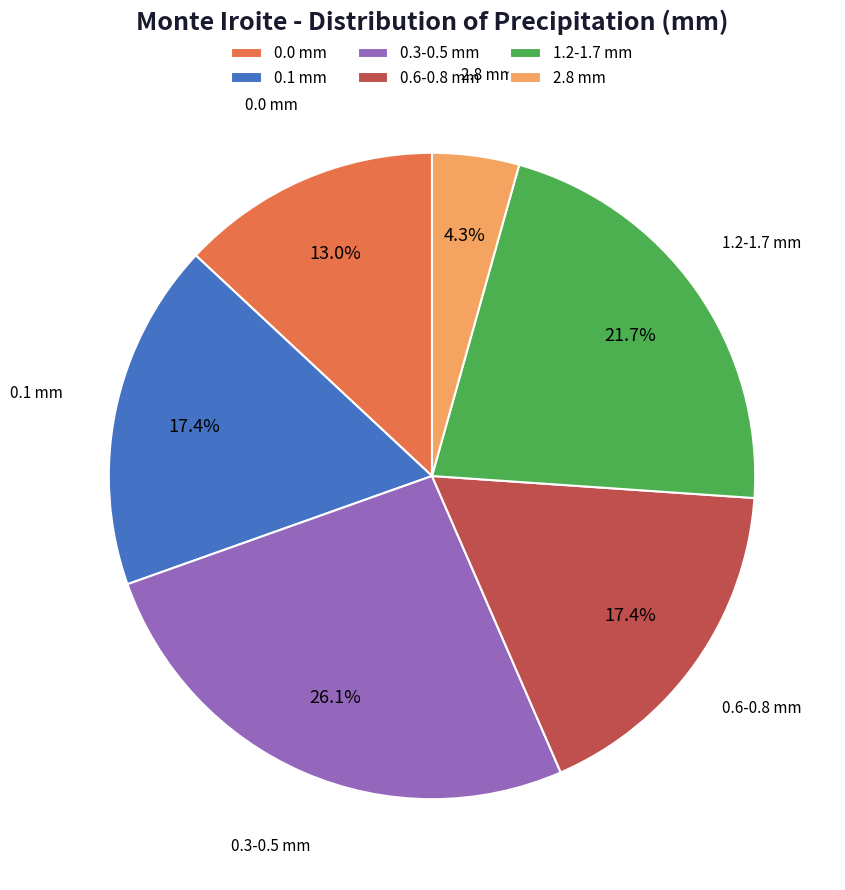

Combined, do 0.3-0.5 mm and 0.1 mm account for over 50%?

No